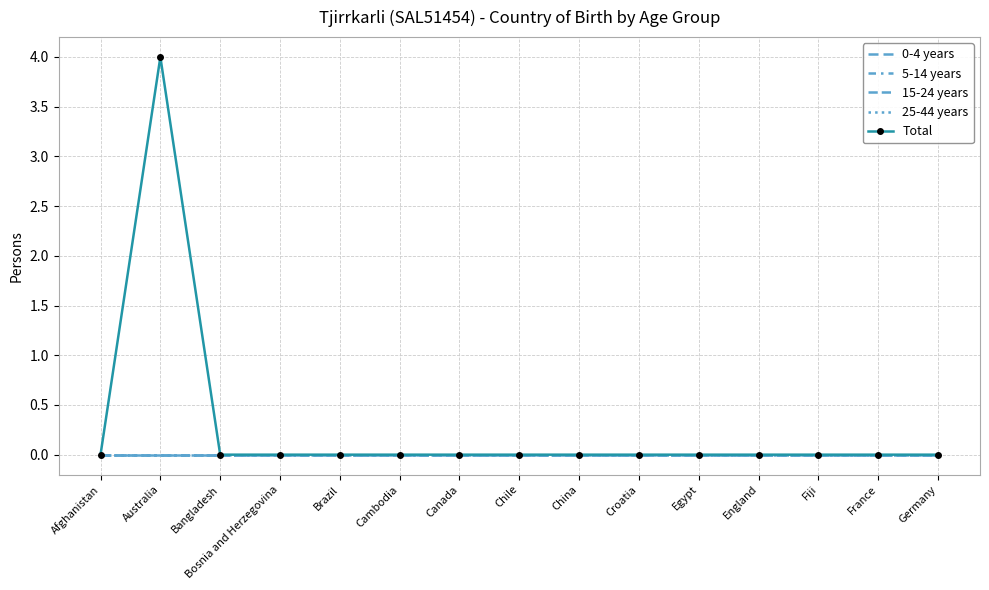

What are all the series names shown in the legend?

0-4 years, 5-14 years, 15-24 years, 25-44 years, Total